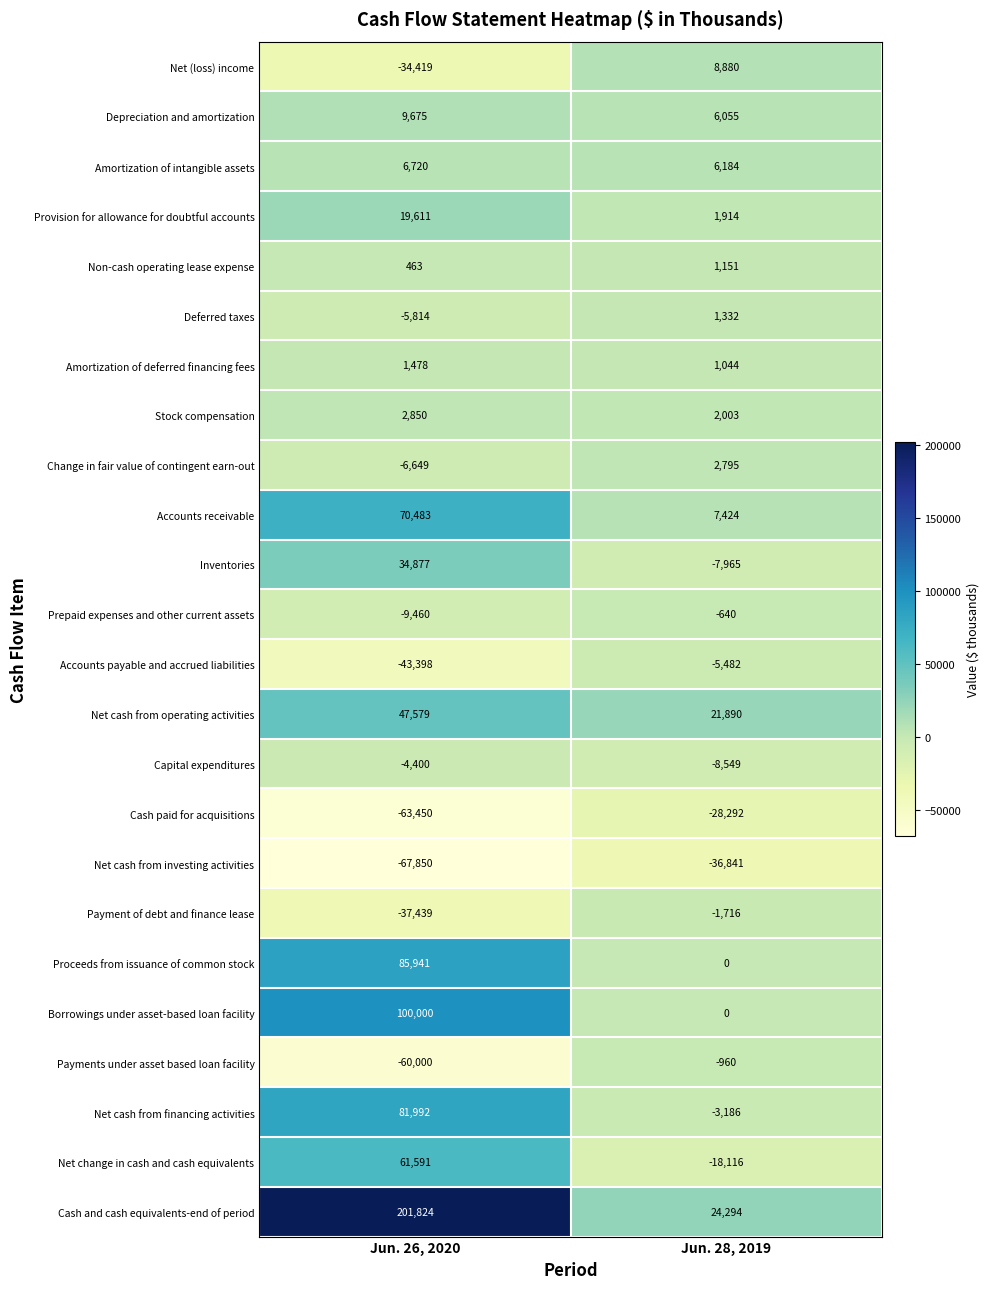

Which category has the lowest value across all series?

Jun. 26, 2020